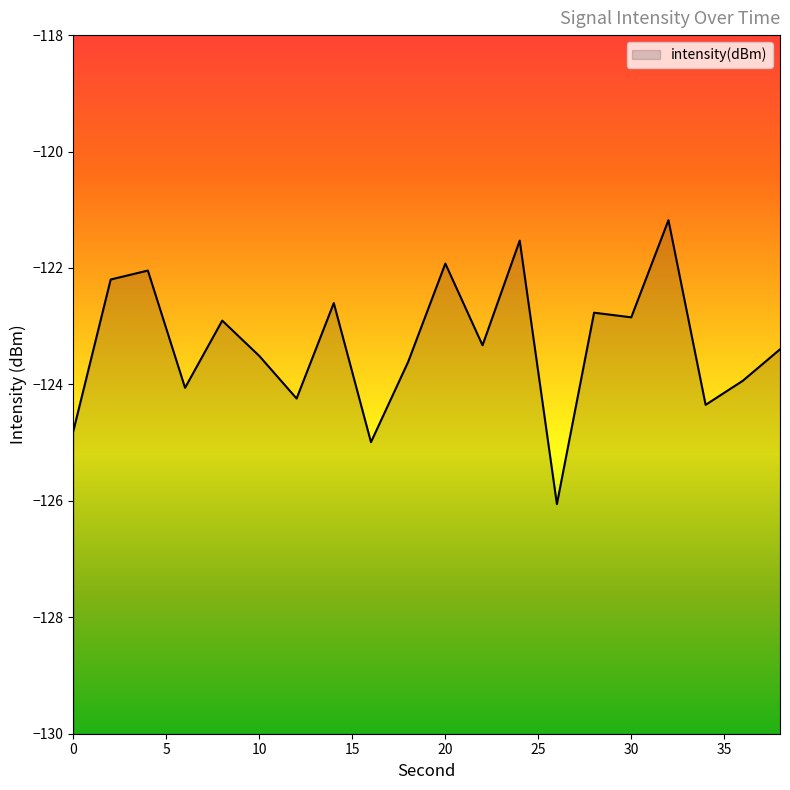

The value at 0 is -51.9. True or false?

False